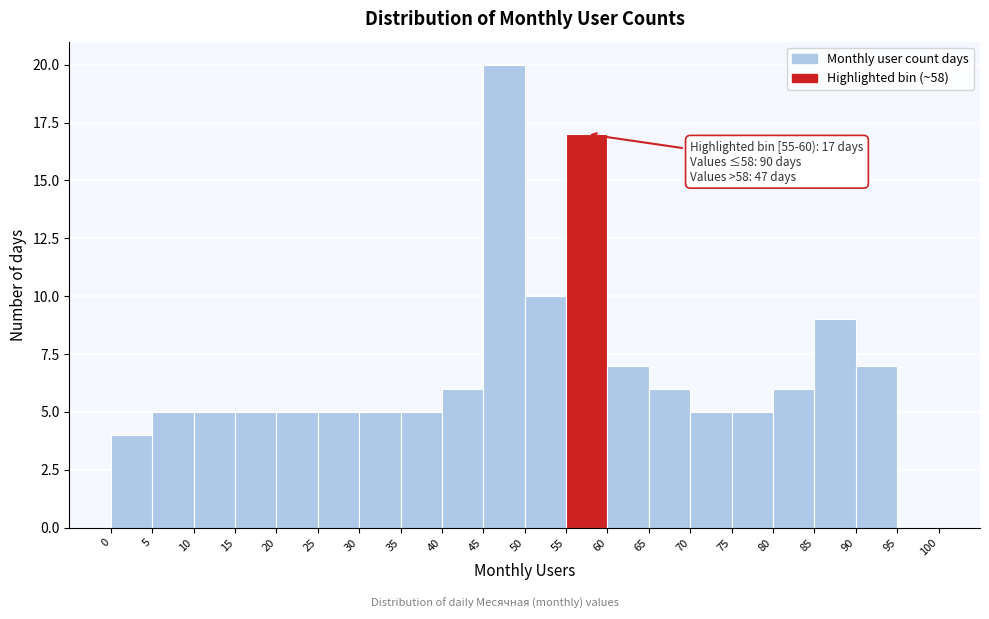

Over which range of the x-axis is the bar tallest?

45 to 50